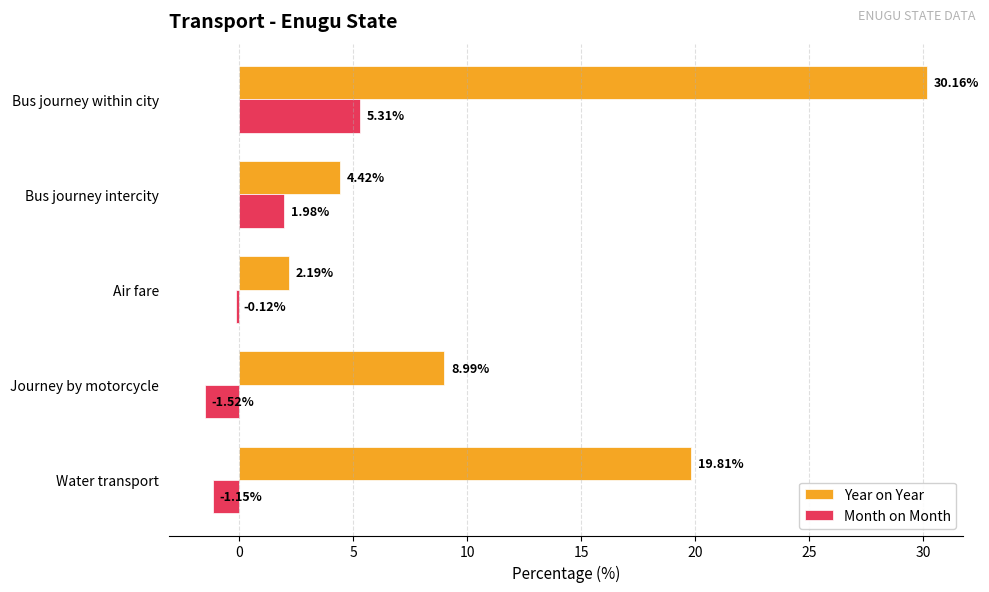

Where is Month on Month nearest to the value 1?

Bus journey intercity